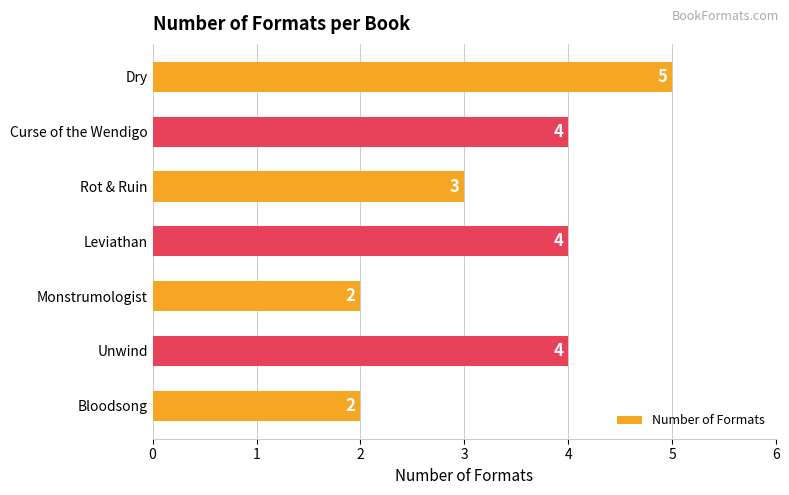

What is the maximum value shown in the chart?

5